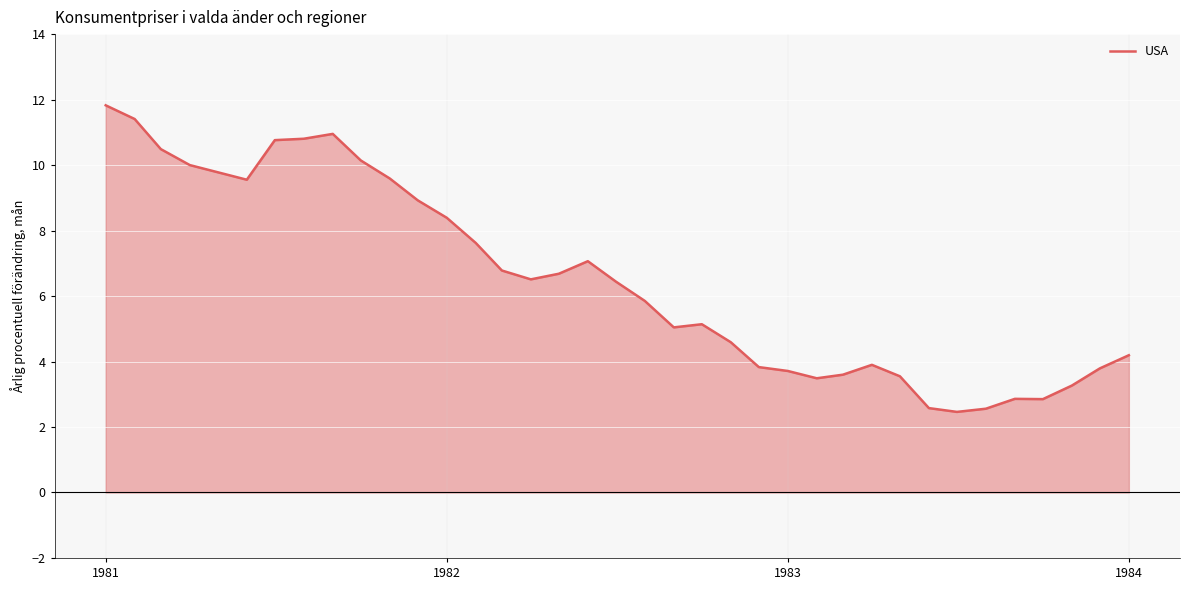

What is the minimum value shown in the chart?

2.5